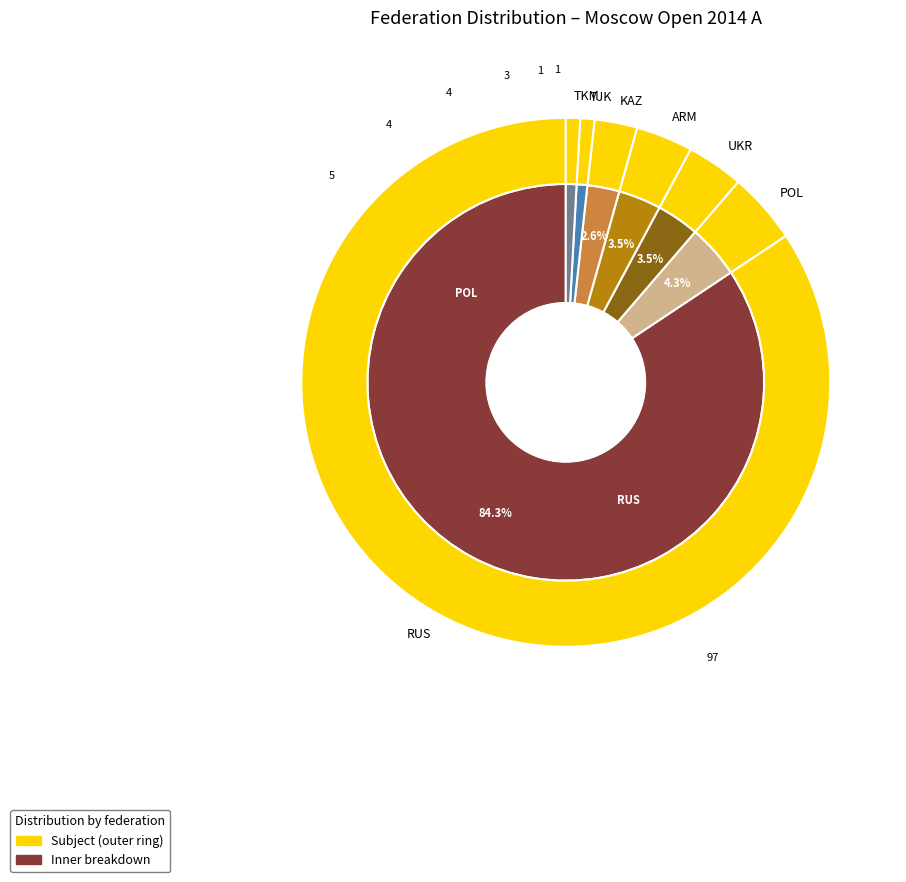

Count the number of slices in the pie.

7